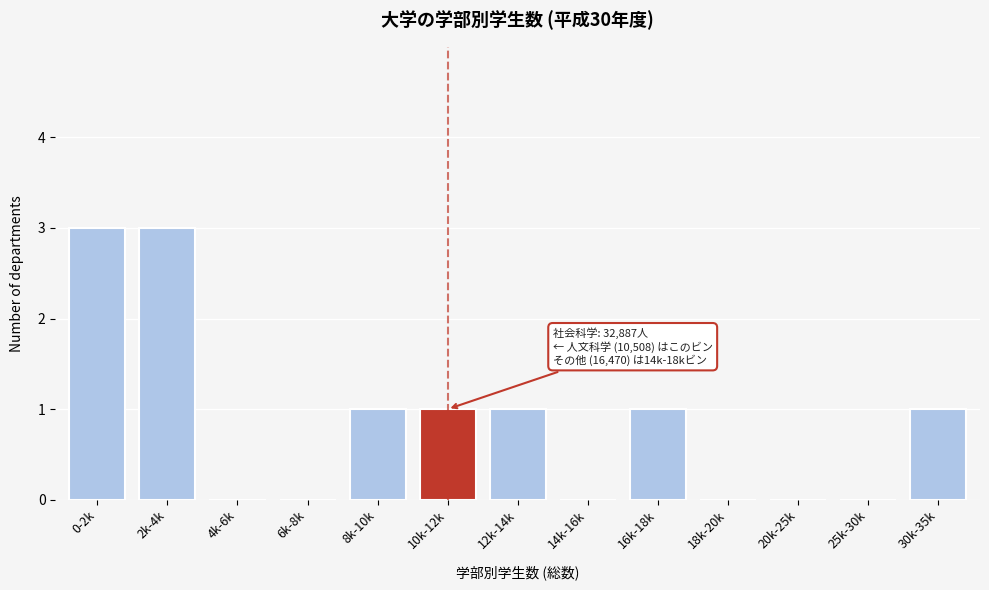

Reading left to right, transcribe all the data shown in this chart.

0-2k=3	2k-4k=3	4k-6k=0	6k-8k=0	8k-10k=1	10k-12k=1	12k-14k=1	14k-16k=0	16k-18k=1	18k-20k=0	20k-25k=0	25k-30k=0	30k-35k=1